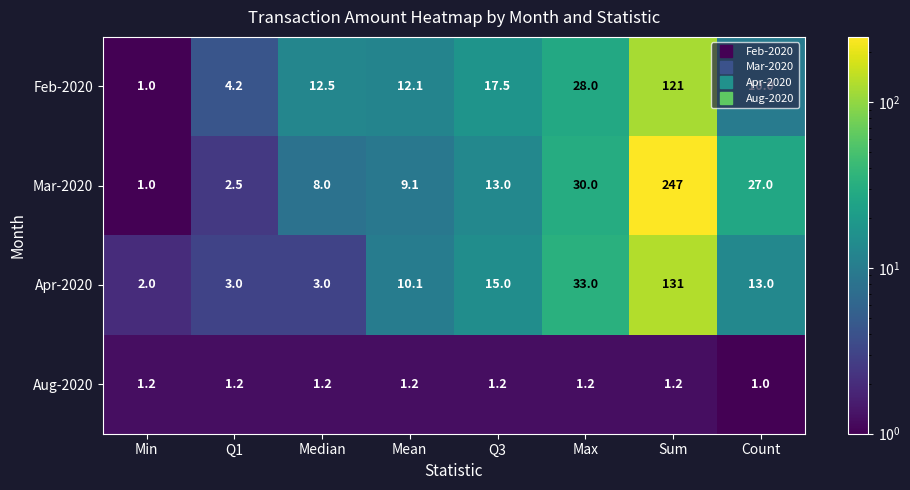

True or false: Mar-2020 has a value of 247.0 at Sum.

True